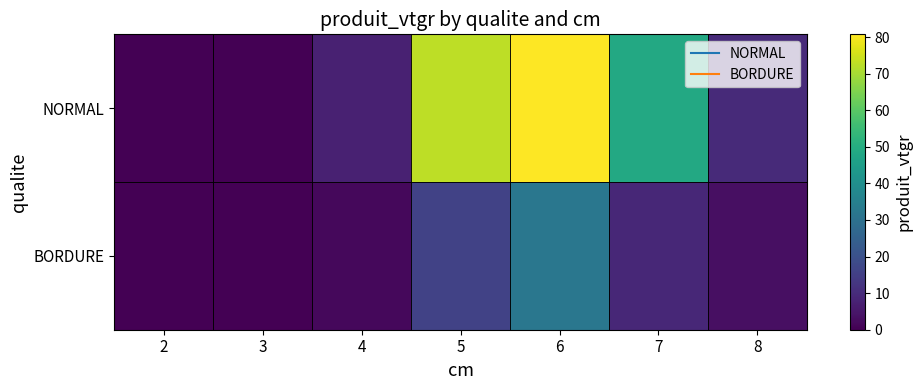

Count the number of data series in this chart.

2